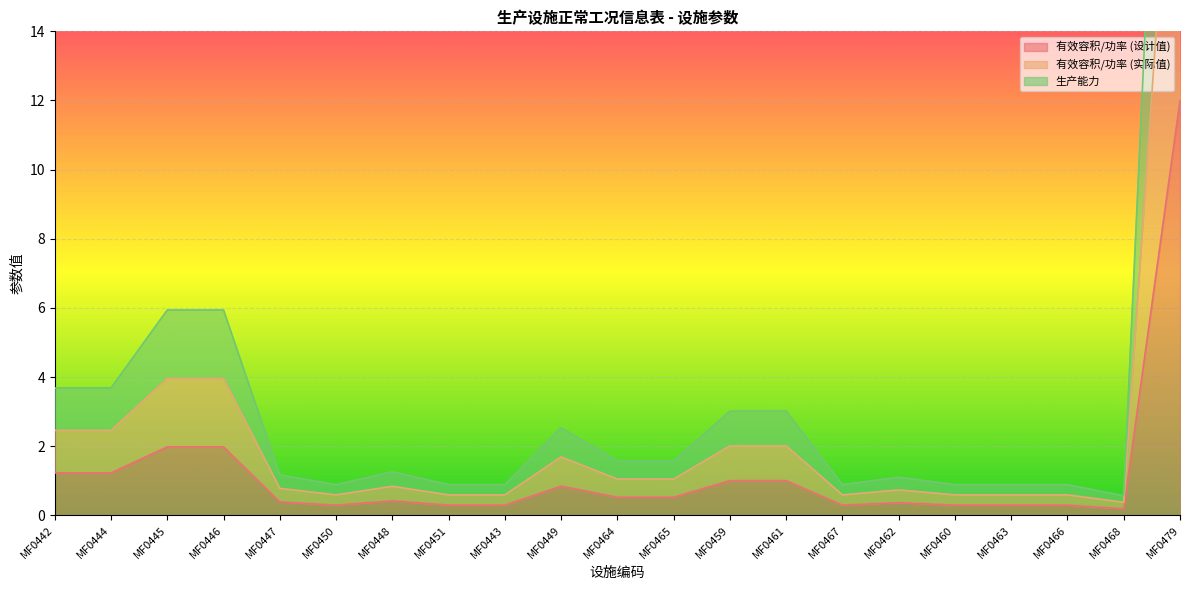

Reading left to right, list all the values displayed in this chart.

有效容积/功率 (设计值): 1.2	1.2	2.0	2.0	0.4	0.3	0.4	0.3	0.3	0.8	0.5	0.5	1.0	1.0	0.3	0.4	0.3	0.3	0.3	0.2	12.0
有效容积/功率 (实际值): 2.5	2.5	4.0	4.0	0.8	0.6	0.8	0.6	0.6	1.7	1.1	1.1	2.0	2.0	0.6	0.7	0.6	0.6	0.6	0.4	24.0
生产能力: 3.7	3.7	5.9	5.9	1.2	0.9	1.3	0.9	0.9	2.5	1.6	1.6	3.0	3.0	0.9	1.1	0.9	0.9	0.9	0.6	36.0